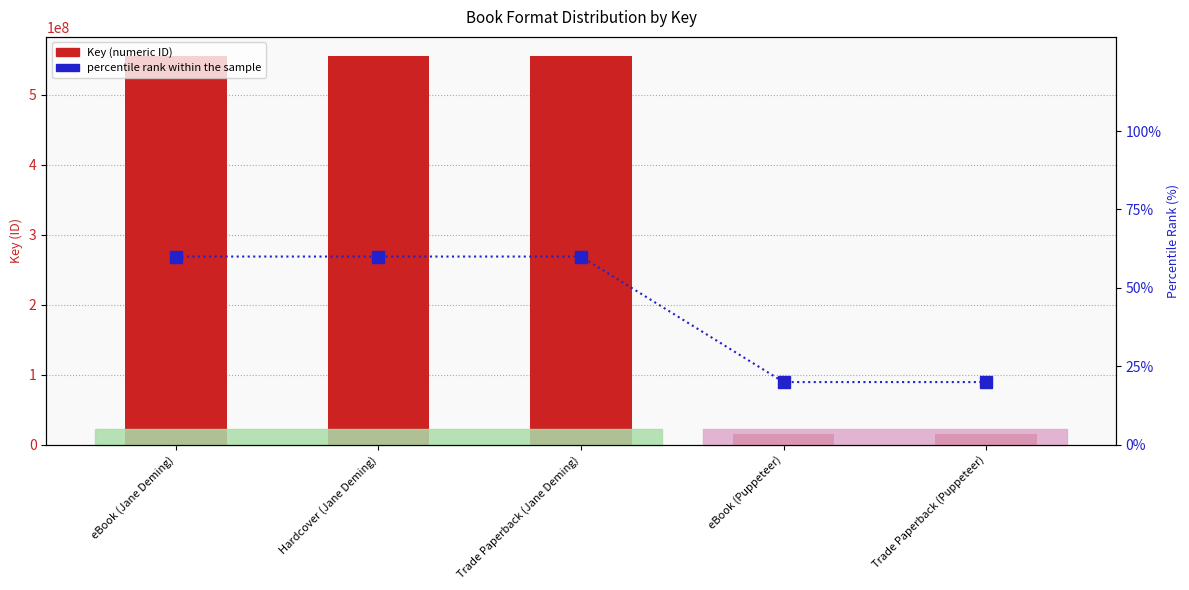

Is the value of percentile rank within the sample at Trade Paperback (Jane Deming) greater than the value of Key (numeric ID) at Hardcover (Jane Deming)?

No